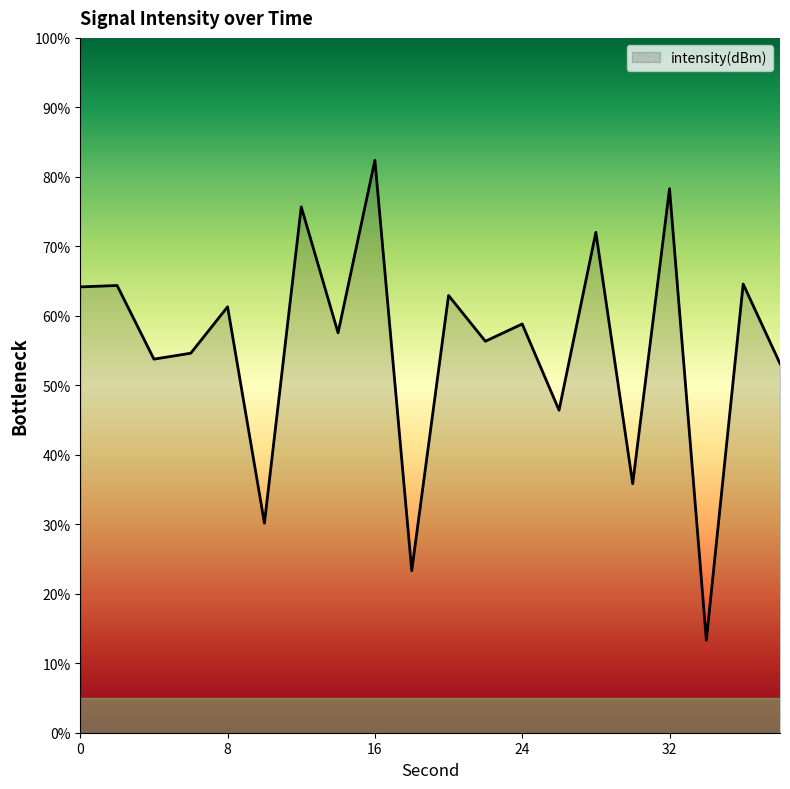

What is the minimum value shown in the chart?

13.3